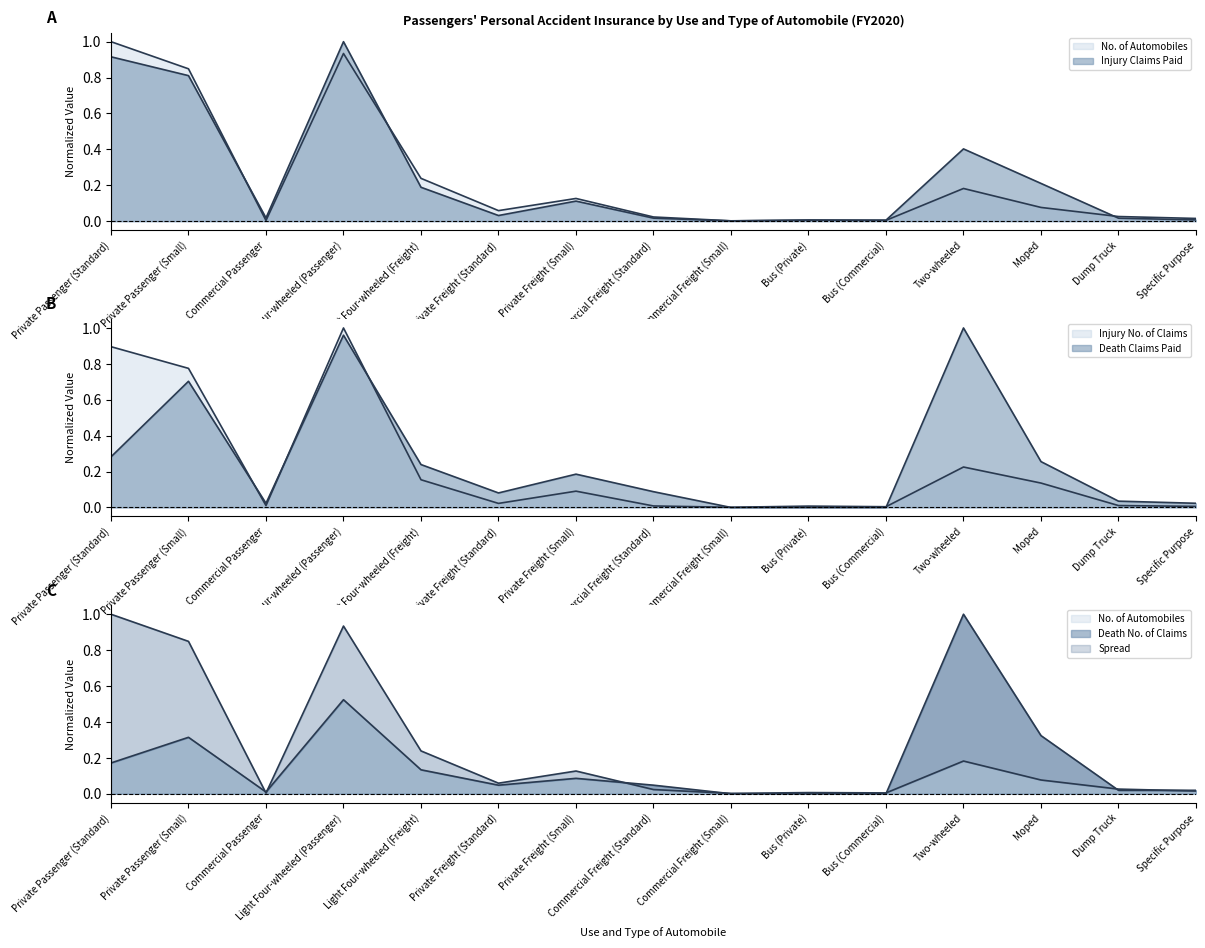

The No. of Automobiles series shows 0.0 at Bus (Private). True or false?

False